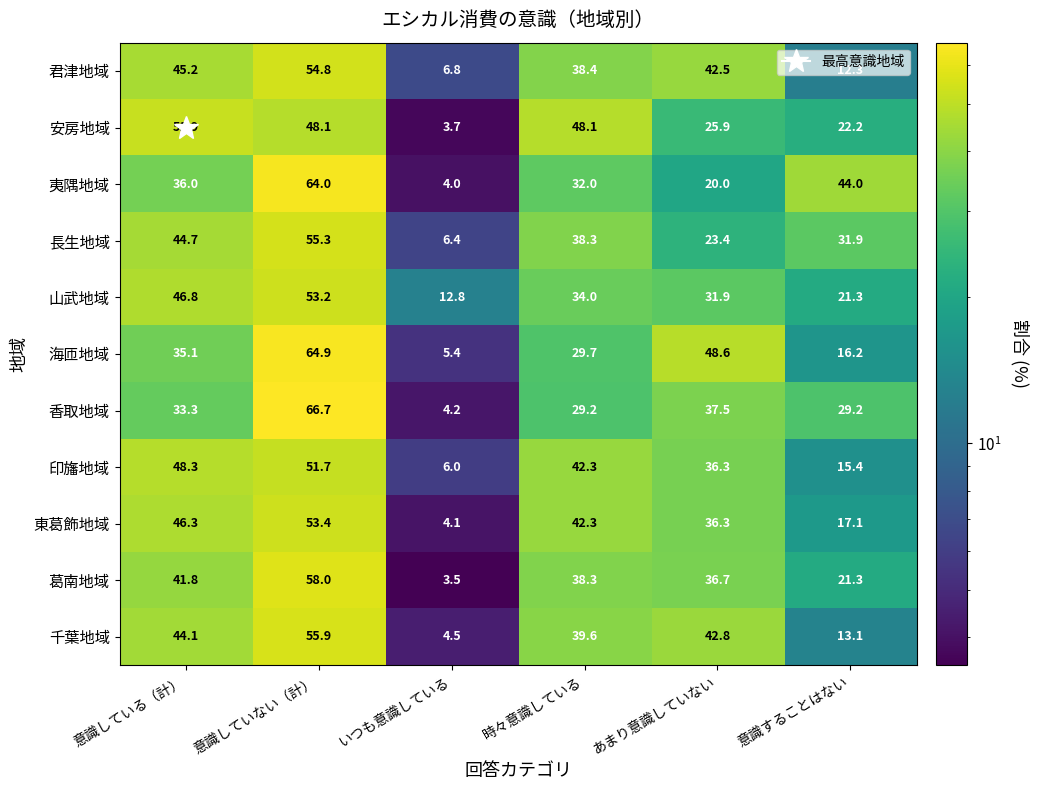

What is the minimum value shown in the chart?

3.5